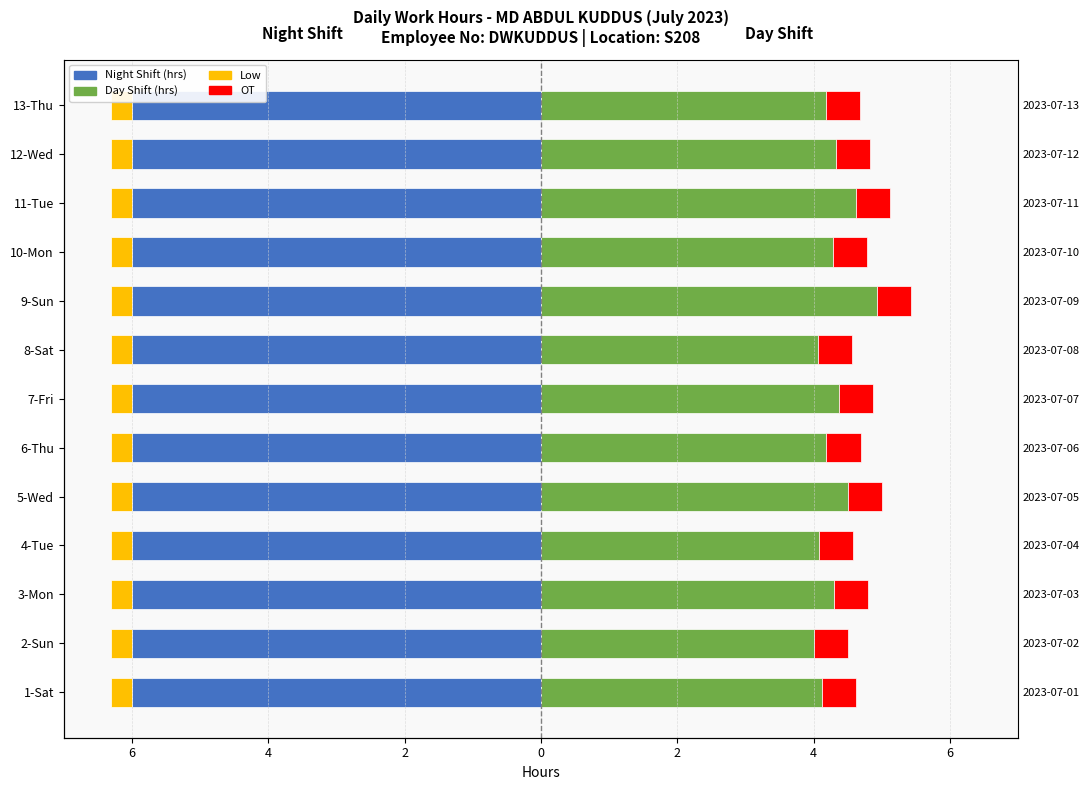

What is the maximum value shown in the chart?

4.9